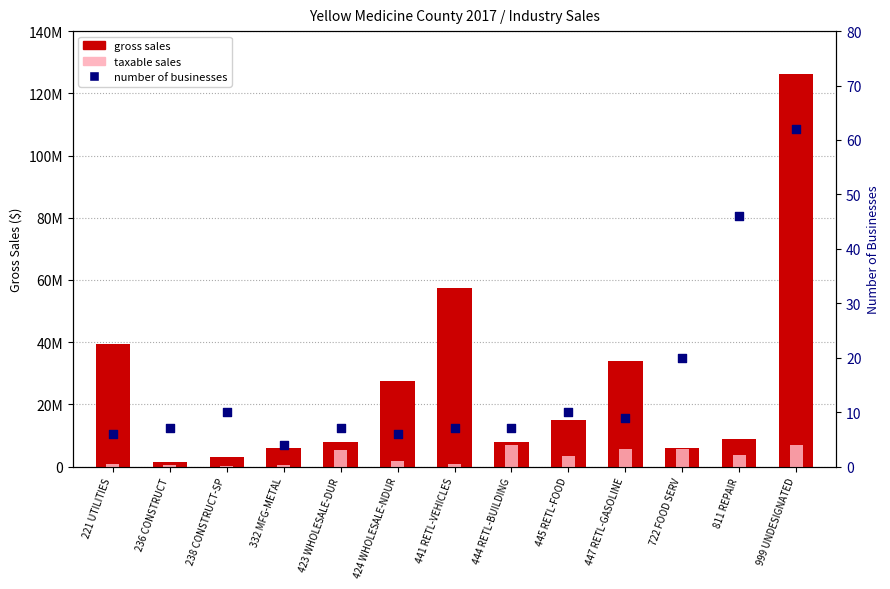

Which series has the largest Y range (max minus min)?

gross sales